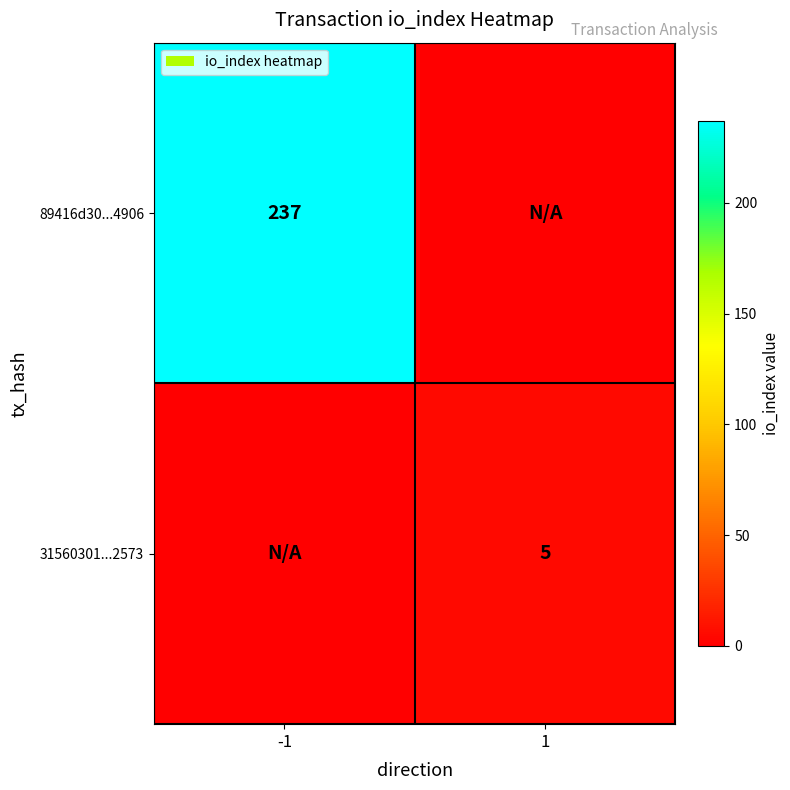

The 31560301...2573 series shows 2 at 1. True or false?

False